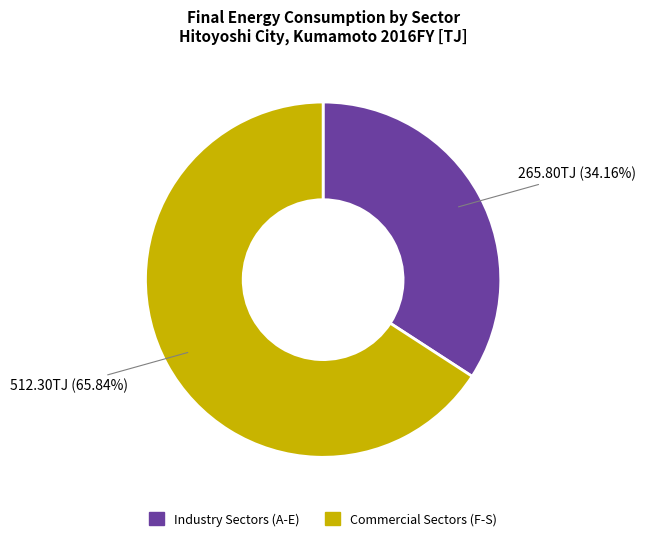

Does any single category account for the majority?

Yes